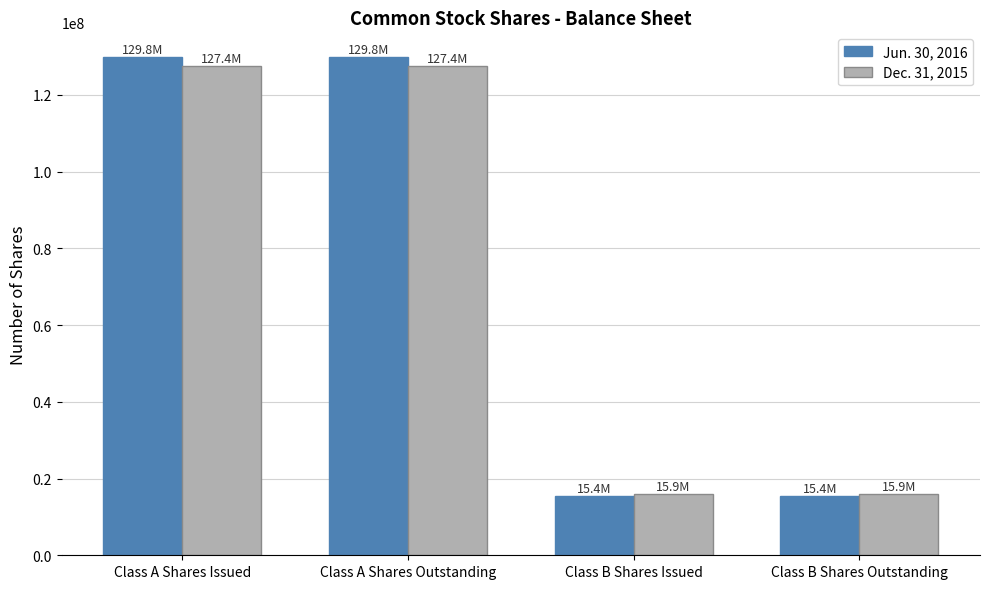

What is the spread (max minus min) of values at Class B Shares Issued?

476029